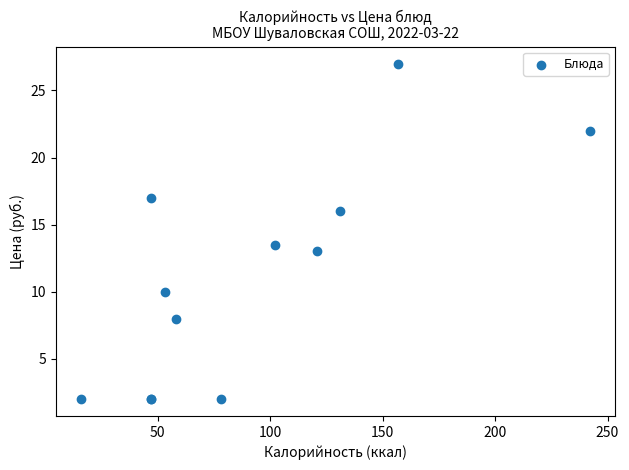

What Y value in the scatter plot is closest to 14?

13.5